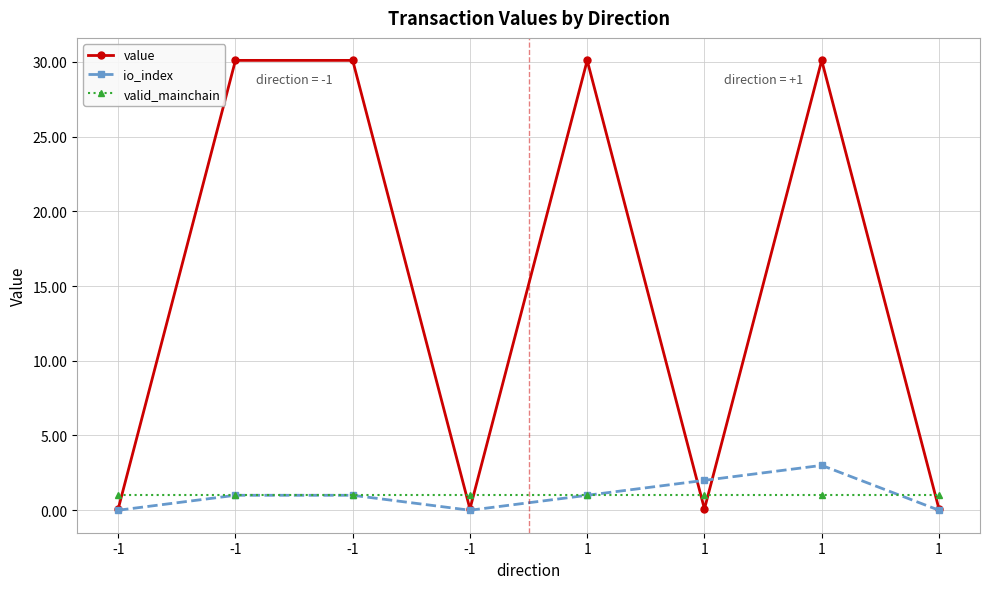

Count the number of data series in this chart.

3